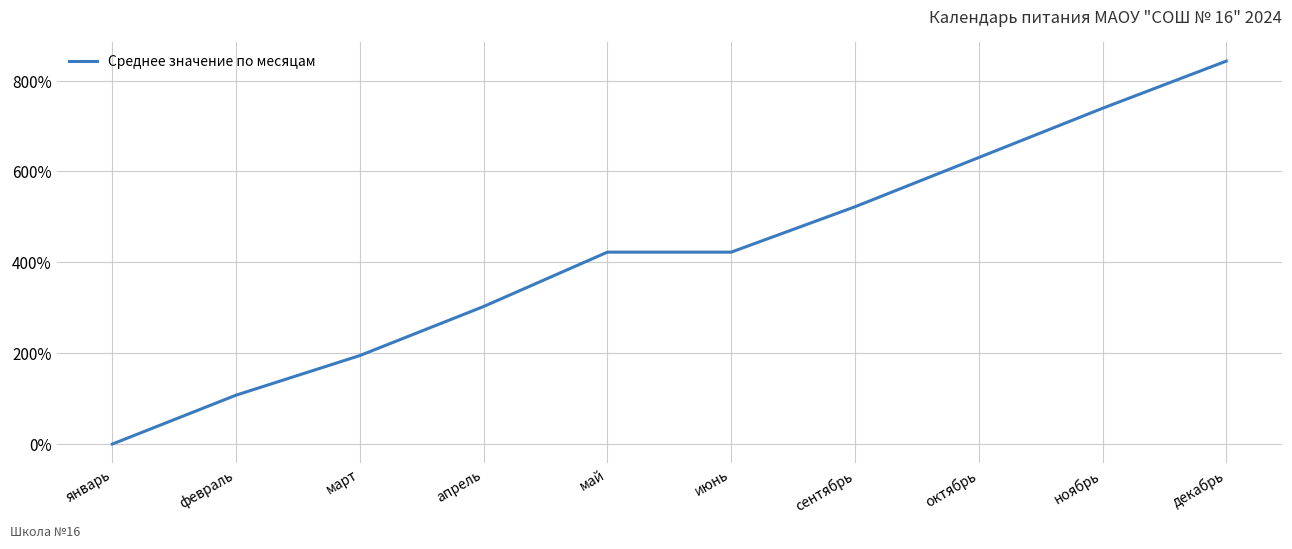

The chart shows a value of 729.7 at июнь. True or false?

False